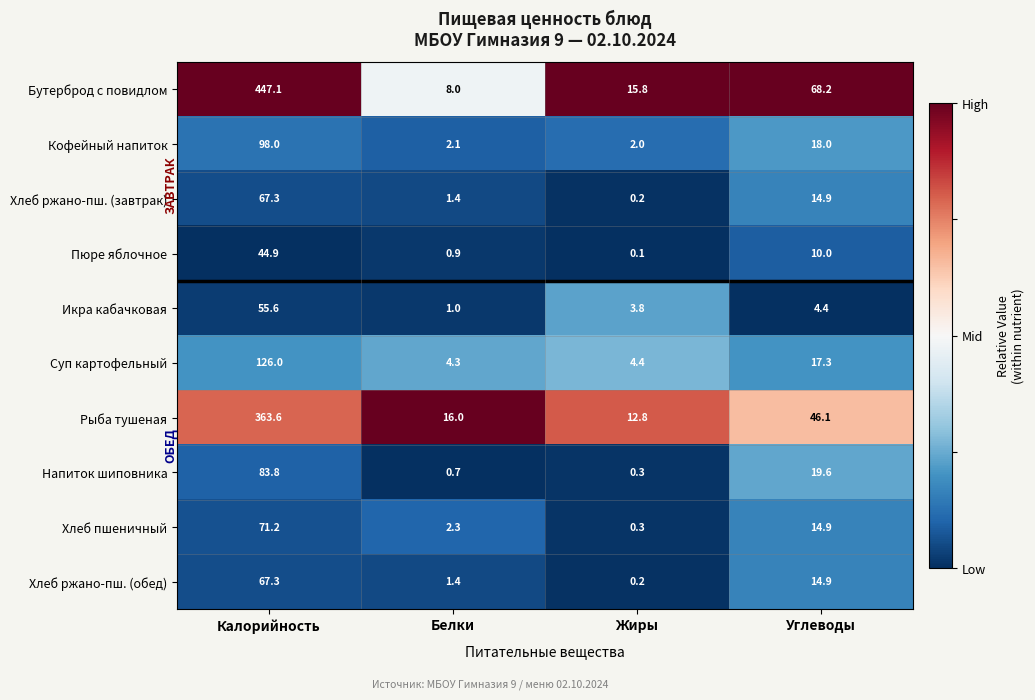

How many categories are shown in the chart?

4